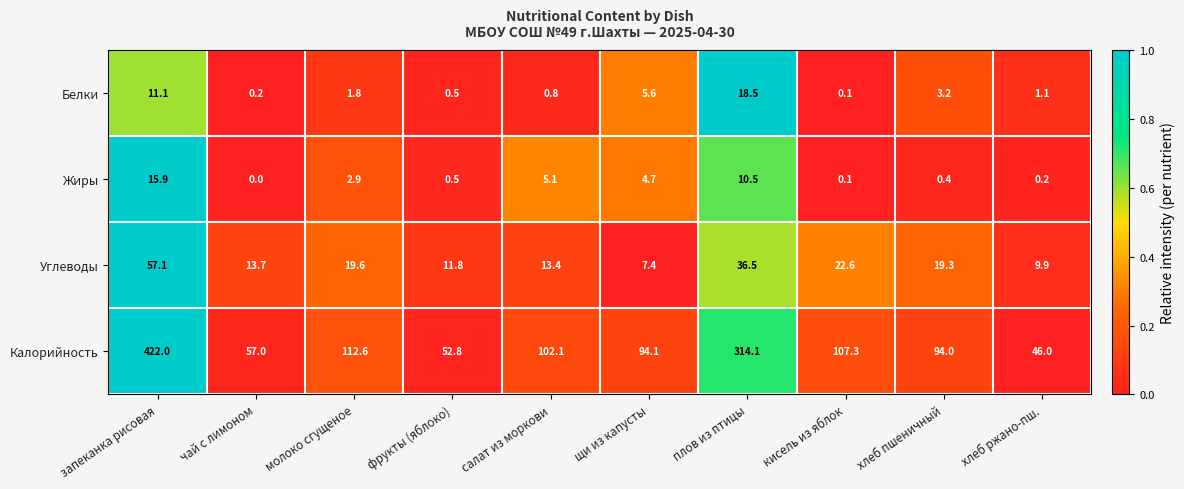

What is the difference between the Углеводы values at плов из птицы and хлеб пшеничный?

17.2